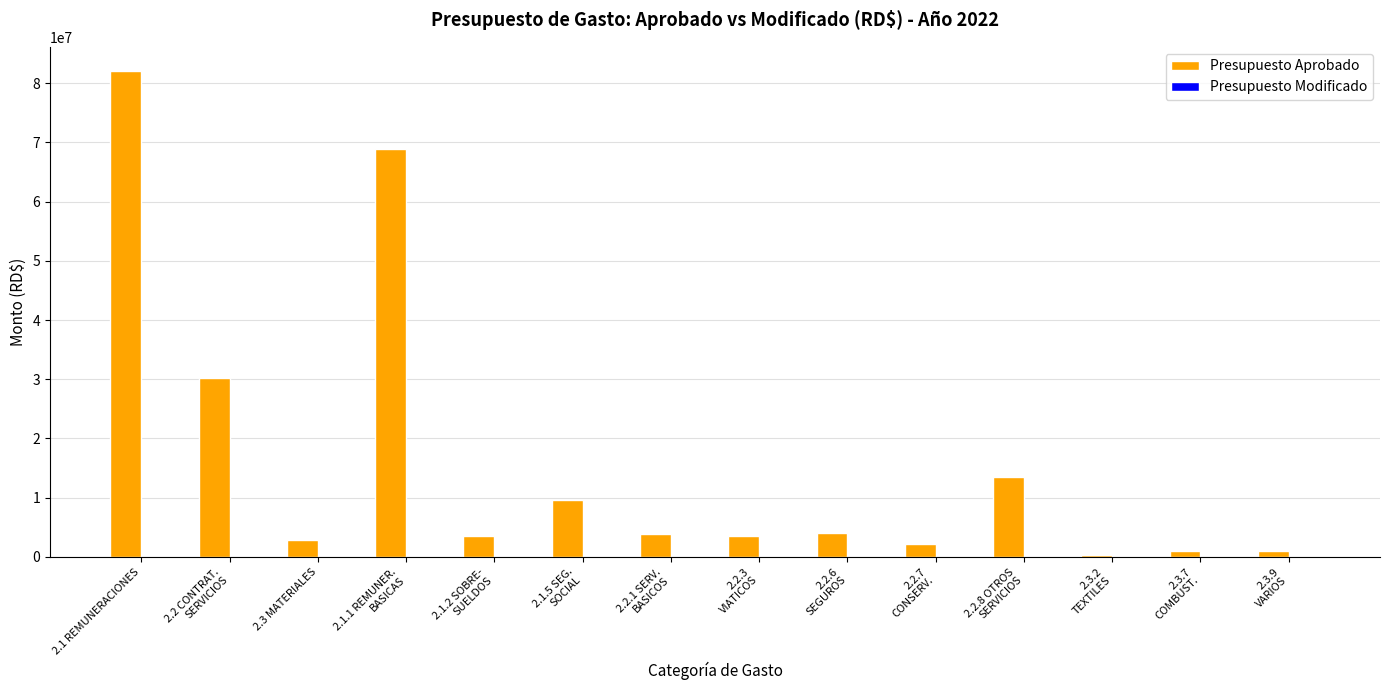

How many bars are there in total?

14